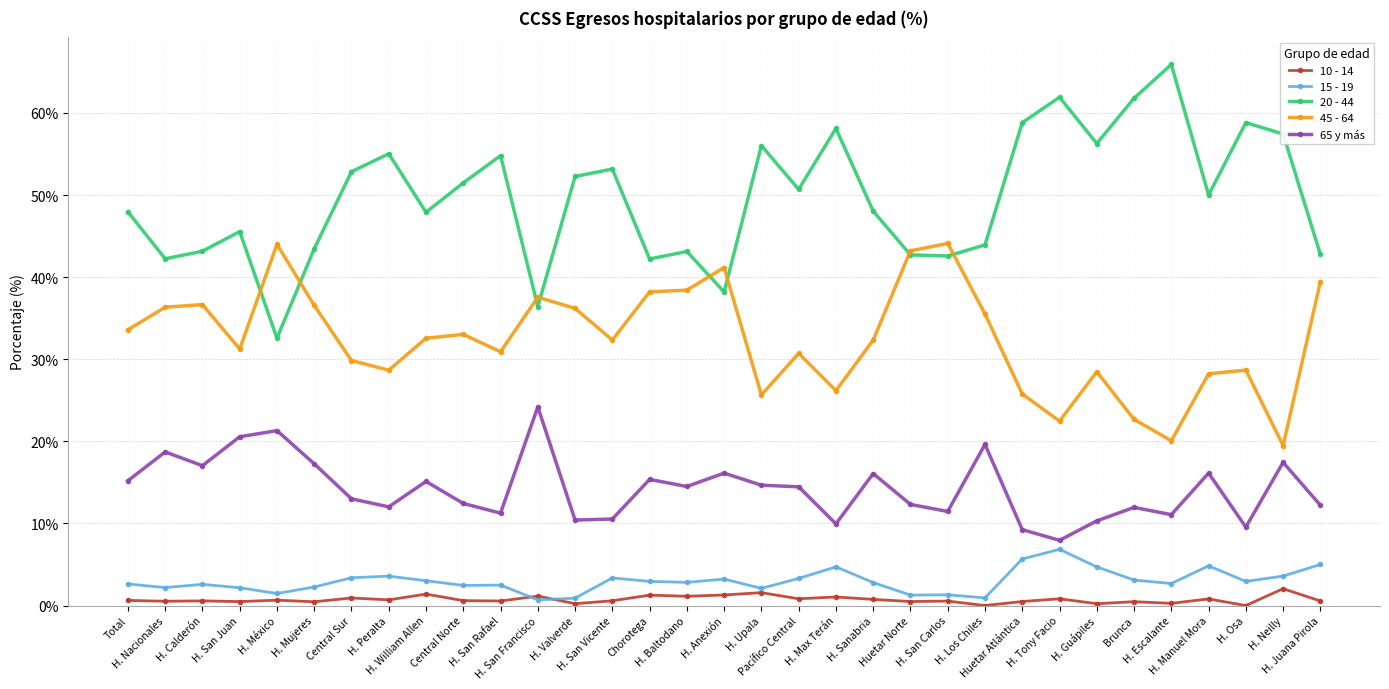

How many intersections are there between 20 - 44 and 45 - 64?

8